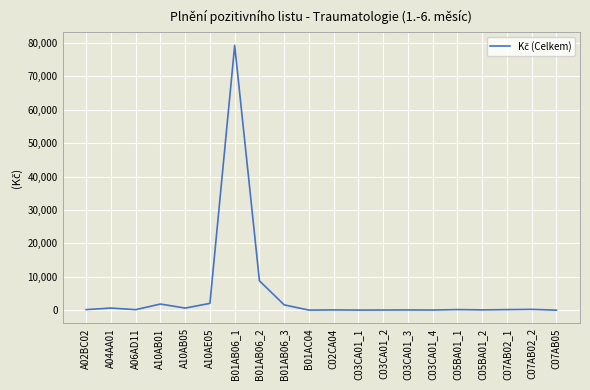

Count the number of categories in the chart.

20